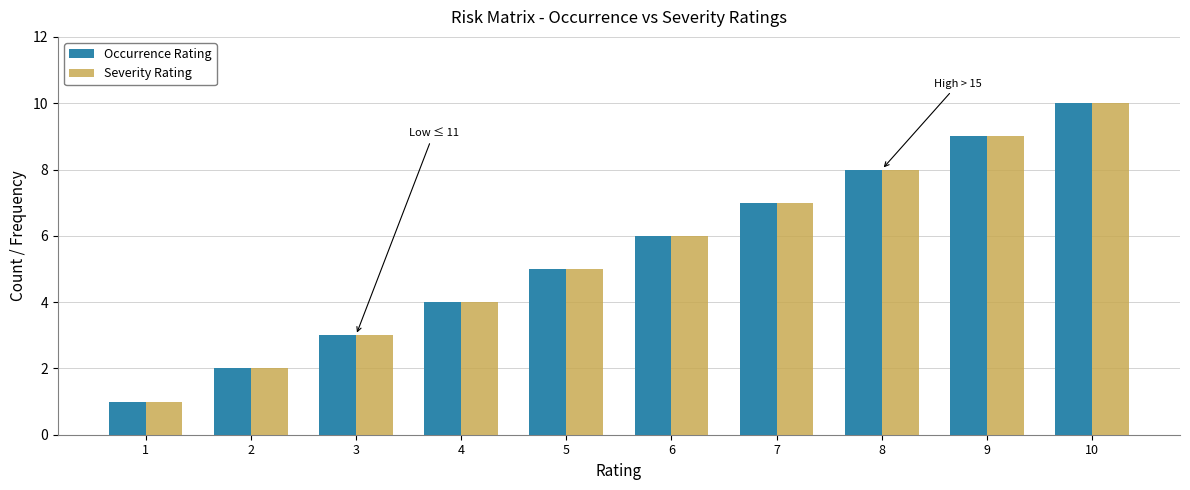

True or false: Severity Rating has a value of 8 at 8.

True